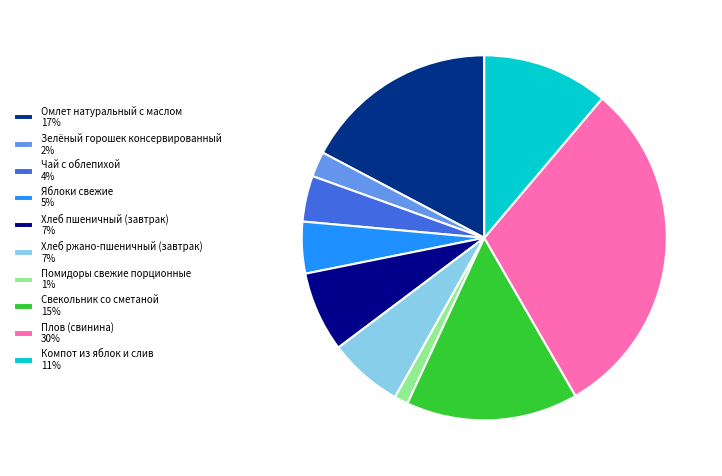

Does any single category account for the majority?

No